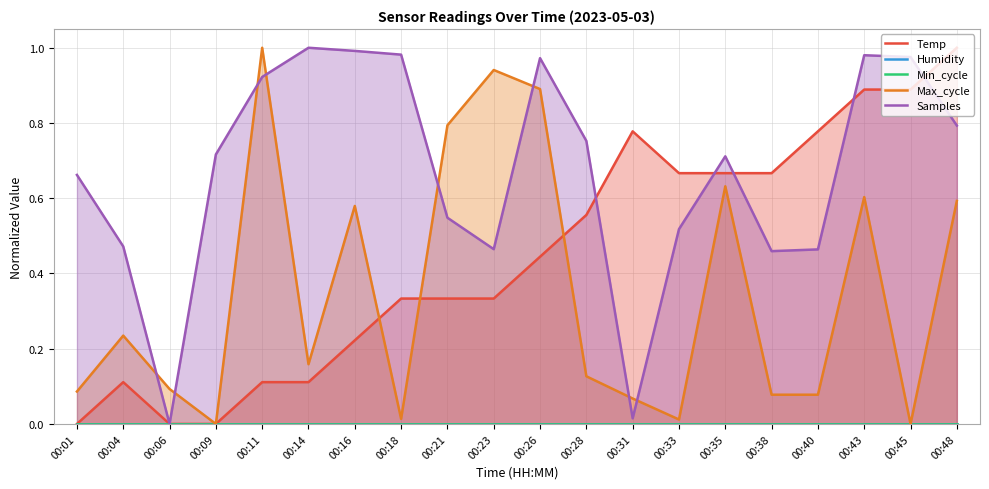

Reading left to right, extract all data points from this chart.

Temp: 0.0	0.1	0.0	0.0	0.1	0.1	0.2	0.3	0.3	0.3	0.4	0.6	0.8	0.7	0.7	0.7	0.8	0.9	0.9	1.0
Humidity: 0.0	0.0	0.0	0.0	0.0	0.0	0.0	0.0	0.0	0.0	0.0	0.0	0.0	0.0	0.0	0.0	0.0	0.0	0.0	0.0
Min_cycle: 0.0	0.0	0.0	0.0	0.0	0.0	0.0	0.0	0.0	0.0	0.0	0.0	0.0	0.0	0.0	0.0	0.0	0.0	0.0	0.0
Max_cycle: 0.1	0.2	0.1	0.0	1.0	0.2	0.6	0.0	0.8	0.9	0.9	0.1	0.1	0.0	0.6	0.1	0.1	0.6	0.0	0.6
Samples: 0.7	0.5	0.0	0.7	0.9	1.0	1.0	1.0	0.5	0.5	1.0	0.8	0.0	0.5	0.7	0.5	0.5	1.0	1.0	0.8